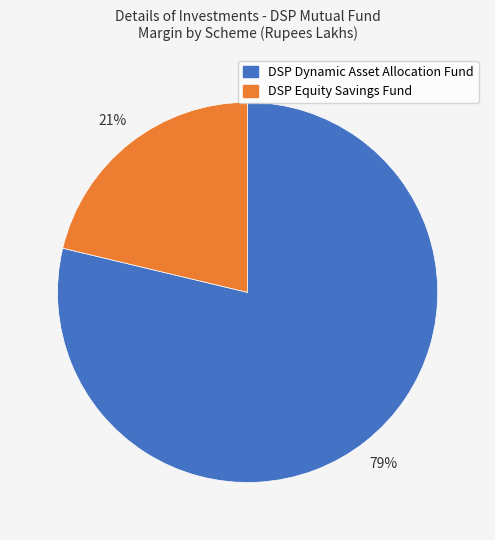

Combined, do DSP Equity Savings Fund and DSP Dynamic Asset Allocation Fund account for over 50%?

Yes